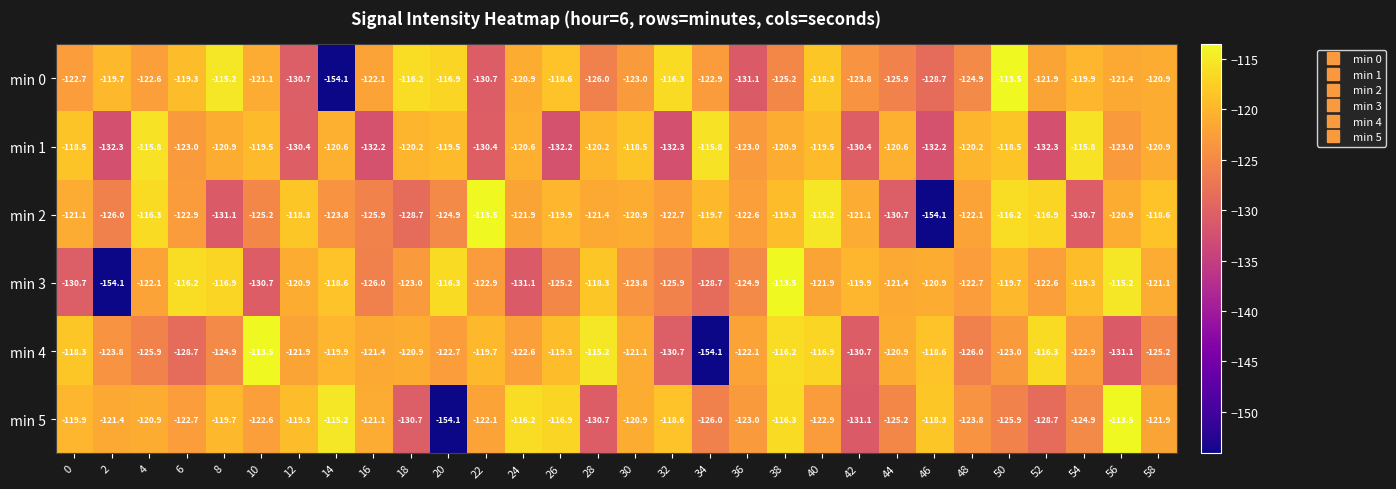

How many categories are shown in the chart?

30